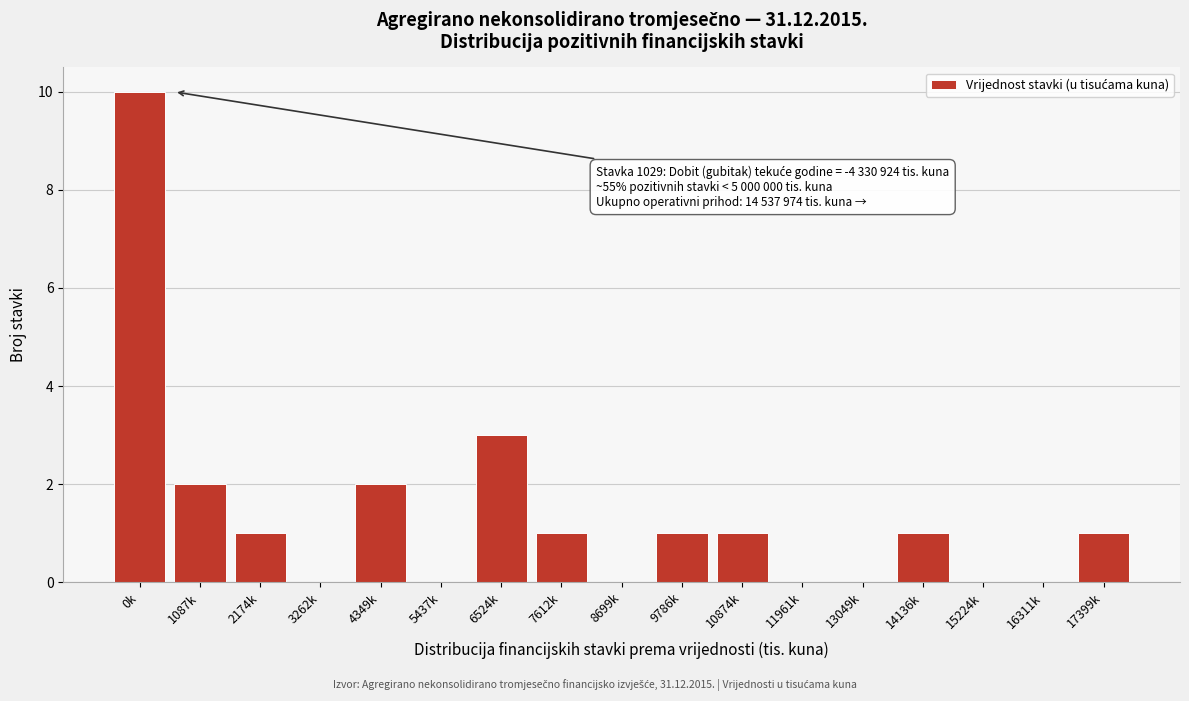

Reading left to right, extract all data points from this chart.

0k=10	1087k=2	2174k=1	3262k=0	4349k=2	5437k=0	6524k=3	7612k=1	8699k=0	9786k=1	10874k=1	11961k=0	13049k=0	14136k=1	15224k=0	16311k=0	17399k=1